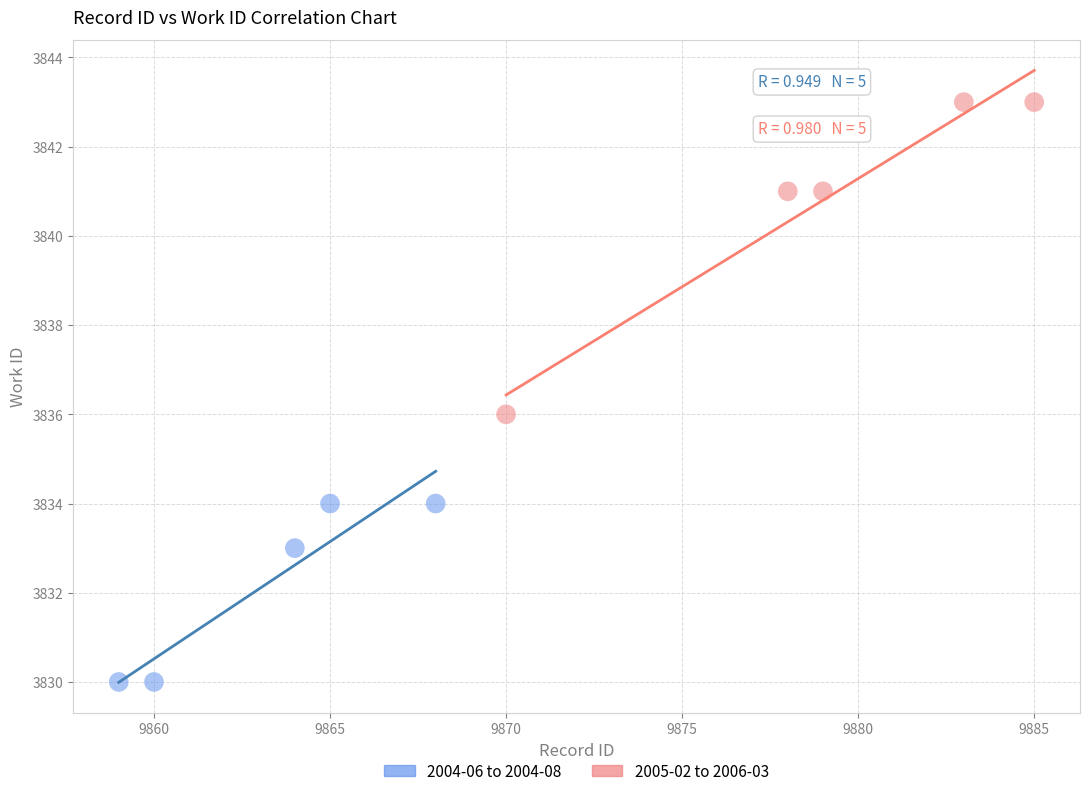

Which series contains the highest Y value?

2005-02 to 2006-03